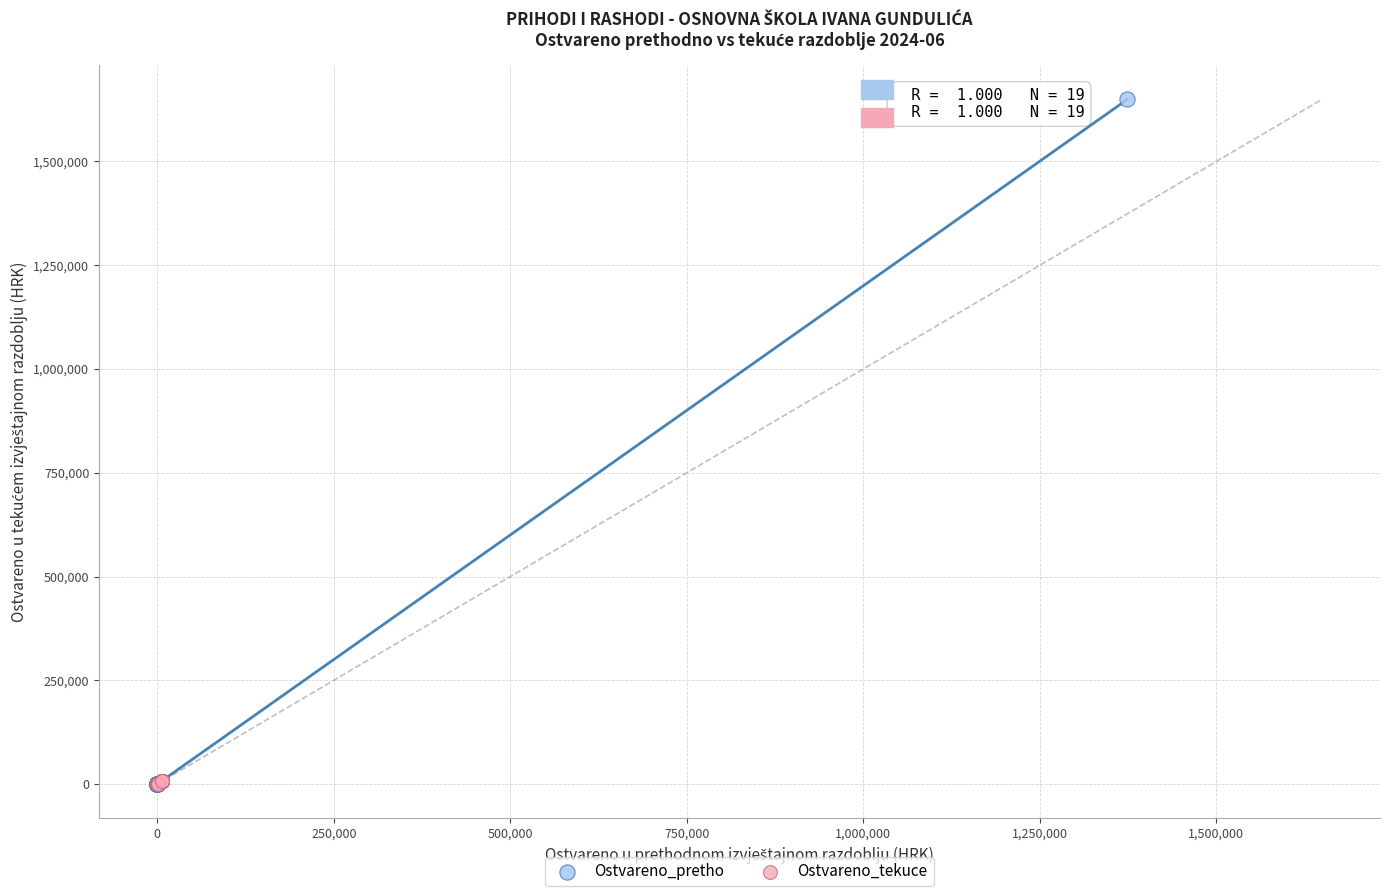

Which series has the widest spread of Y values?

Ostvareno_pretho